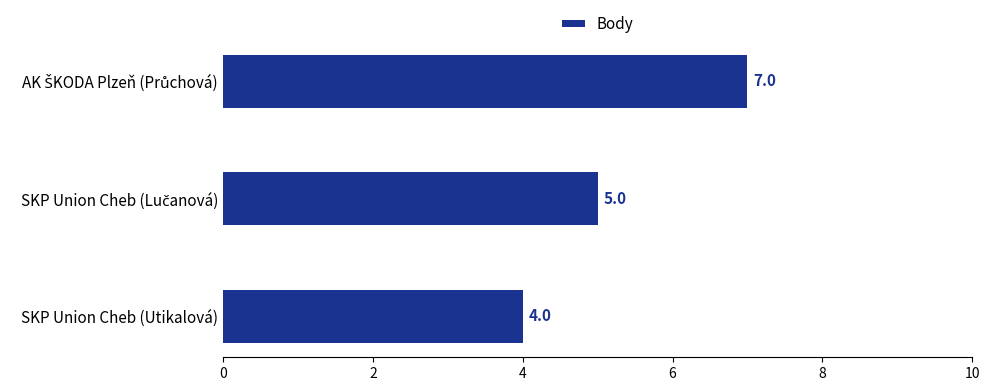

Reading top to bottom, list all the values displayed in this chart.

7	5	4